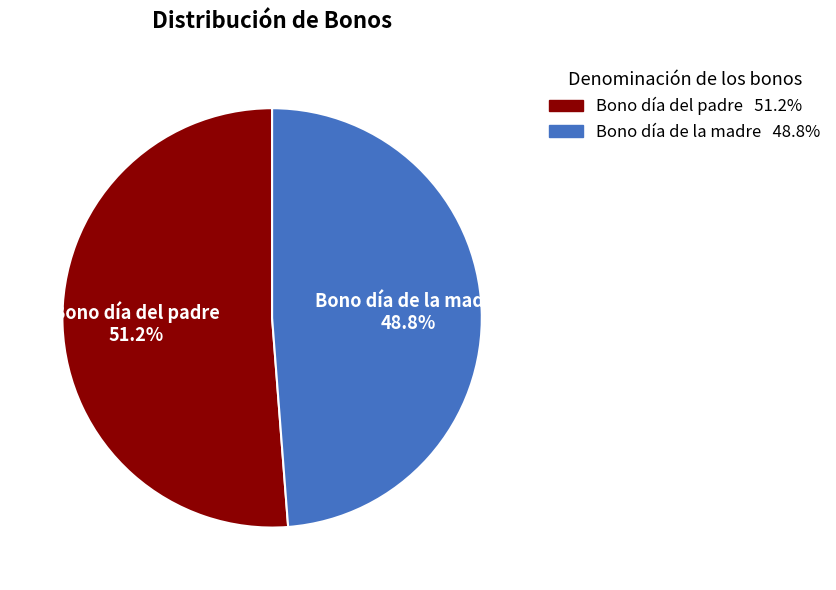

To the nearest percent, what is the combined percentage of Bono día de la madre and Bono día del padre?

100%